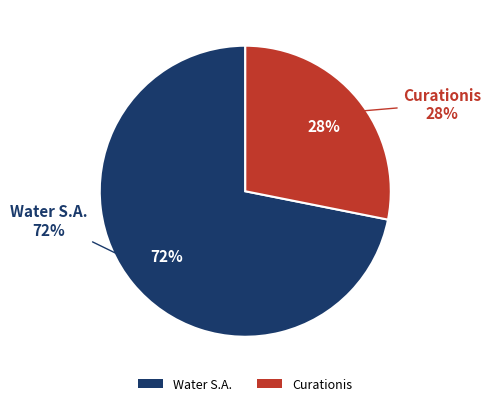

Is there any slice that represents more than half of the pie?

Yes